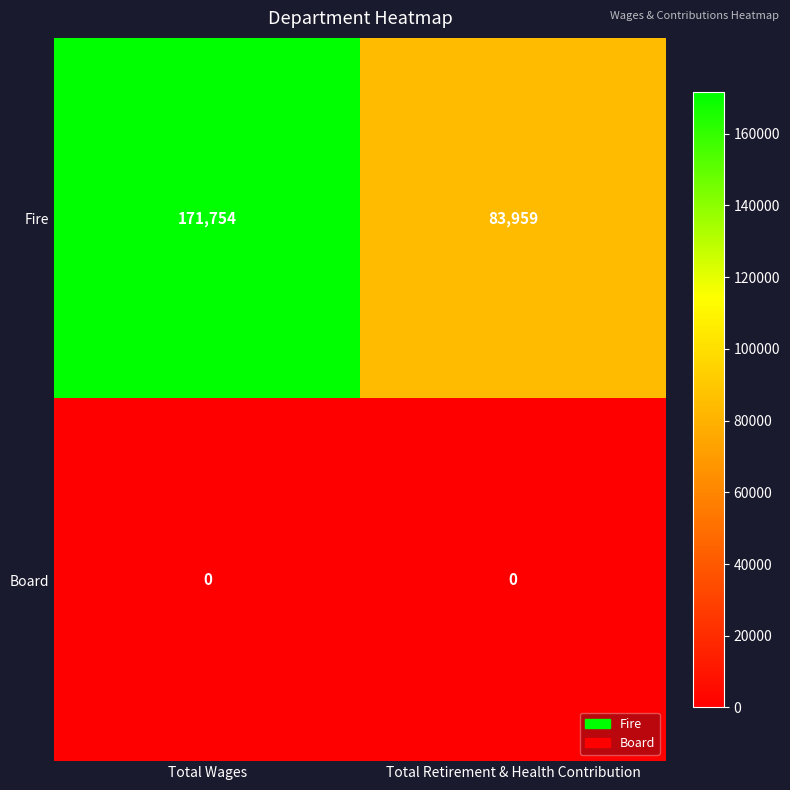

What is the difference between the maximum and minimum values in the Fire series?

87795